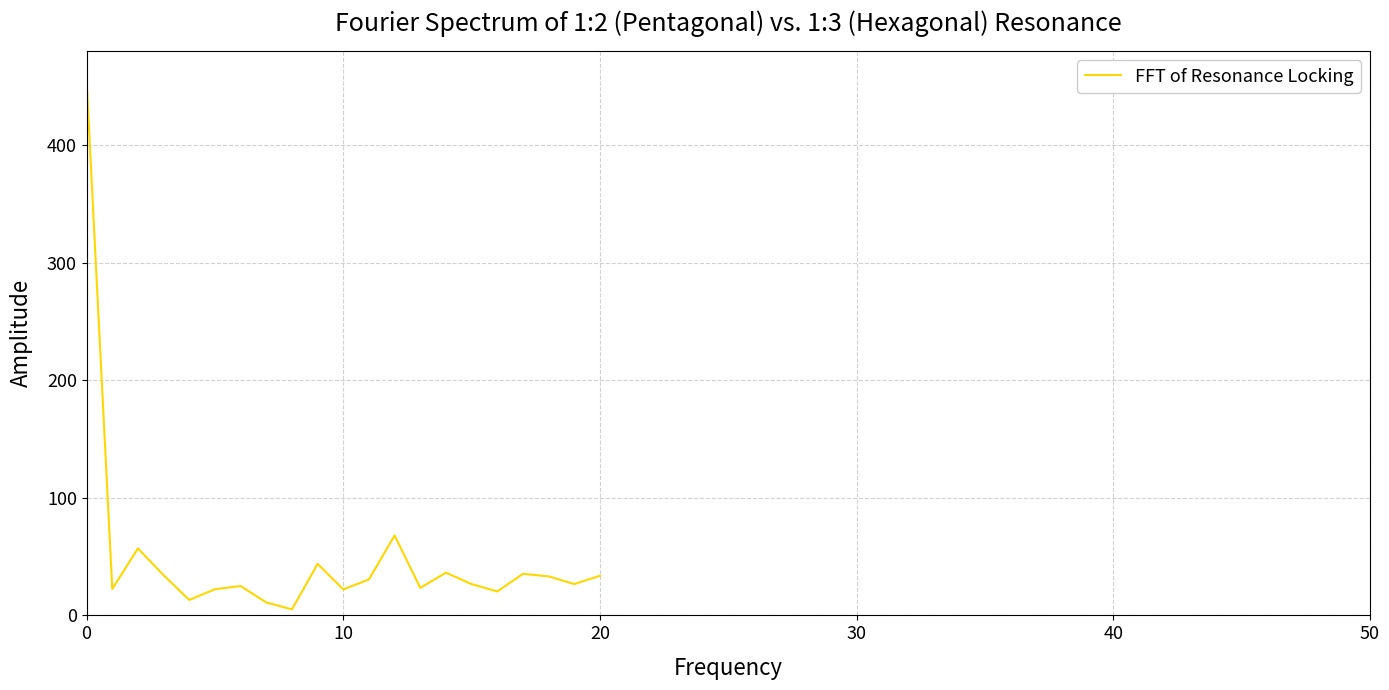

What is the average value?

49.8